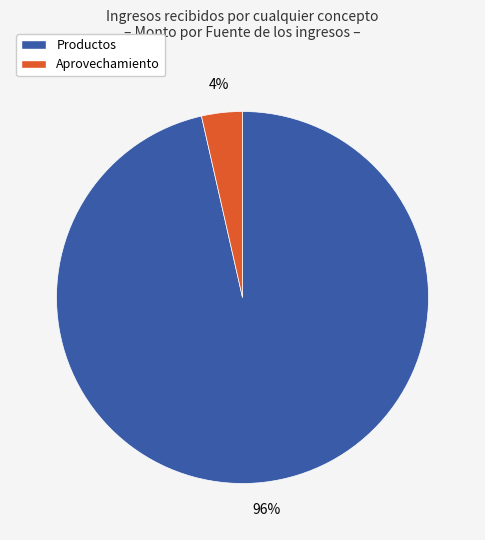

Does Aprovechamiento represent more than half of the total?

No